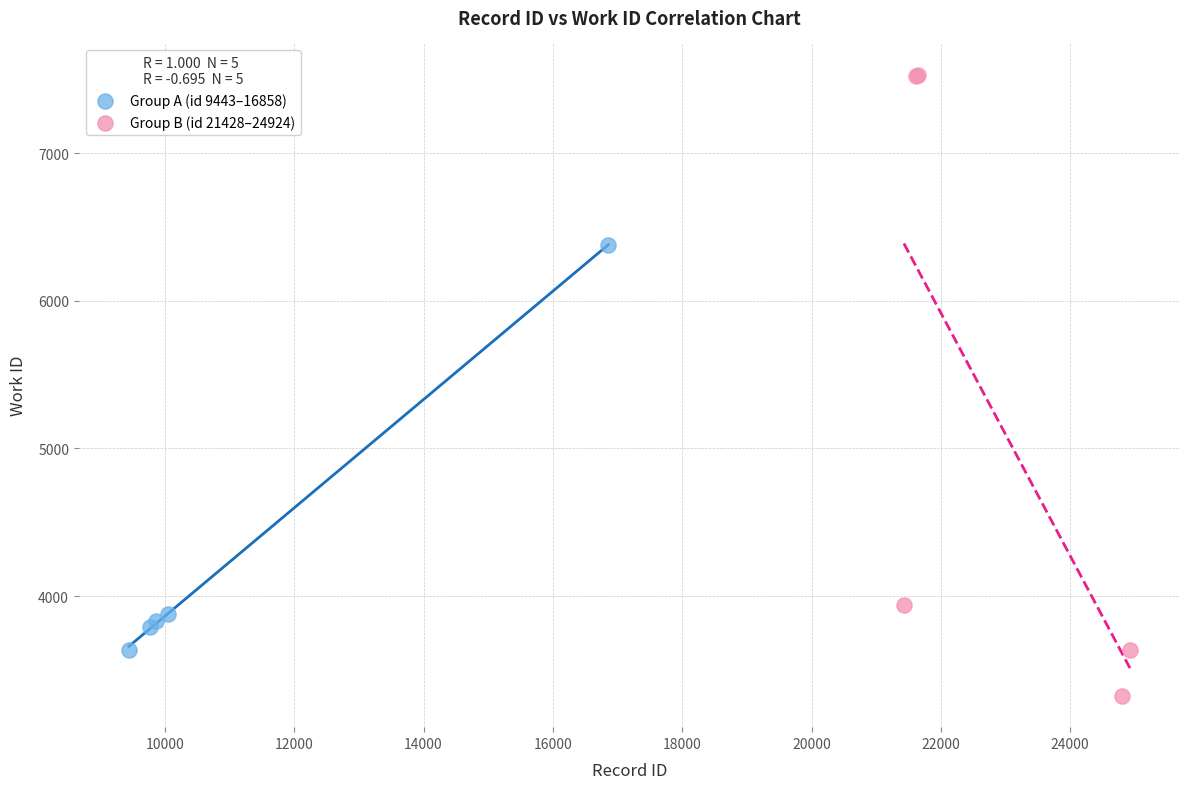

What are all the series names shown in the legend?

Group A (id 9443–16858), Group B (id 21428–24924)